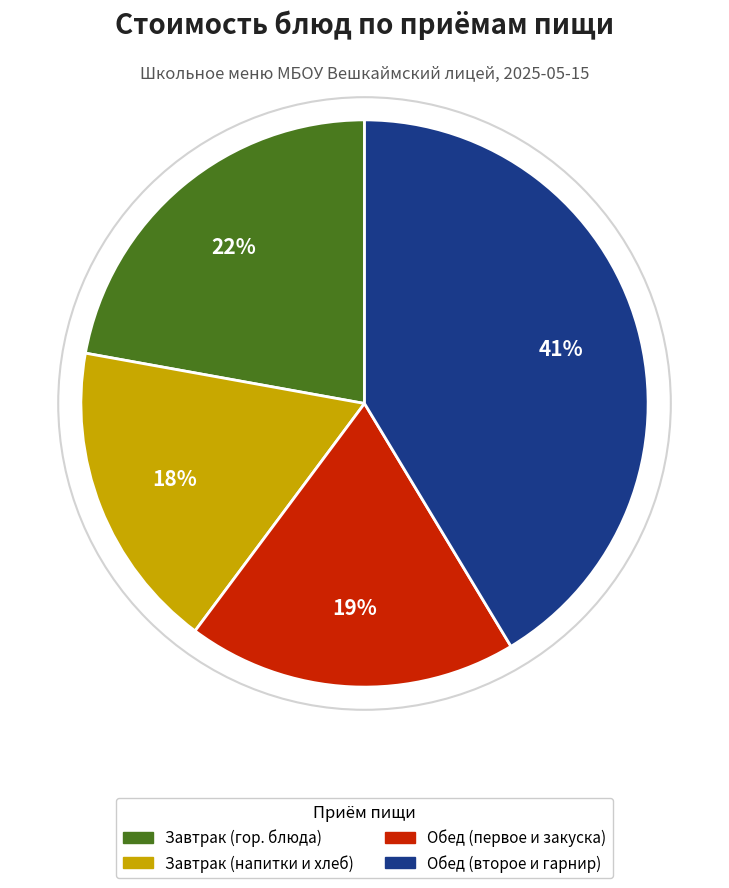

To the nearest percent, what is the average slice percentage?

25%